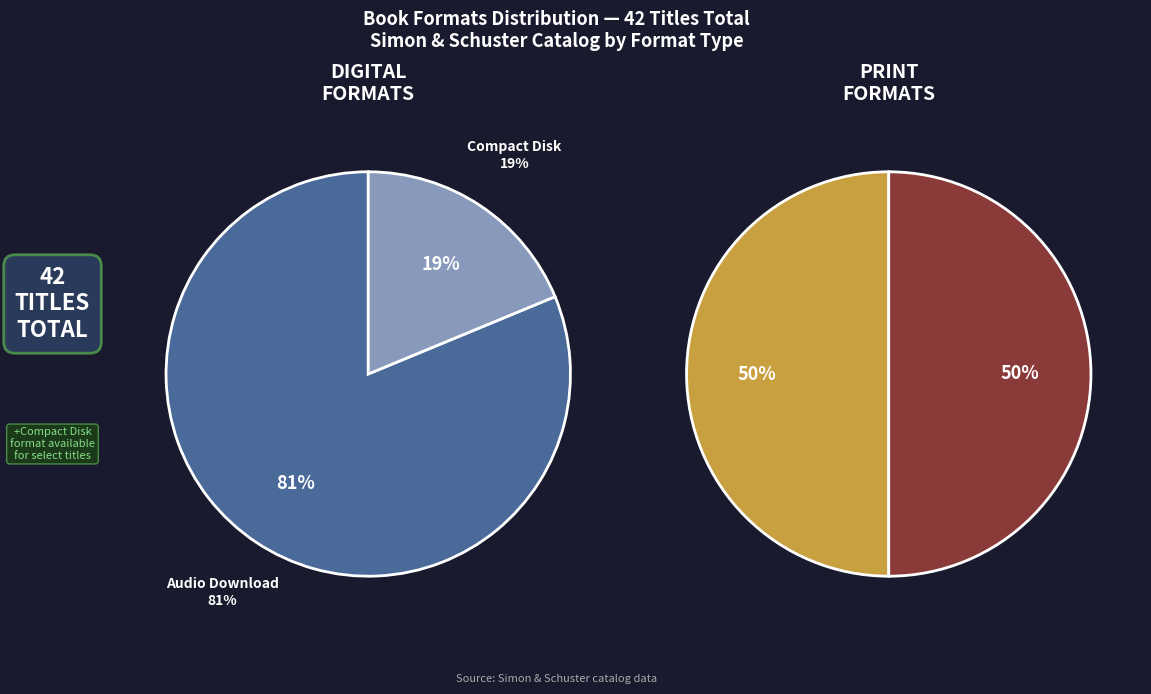

How many segments does this pie chart have?

4